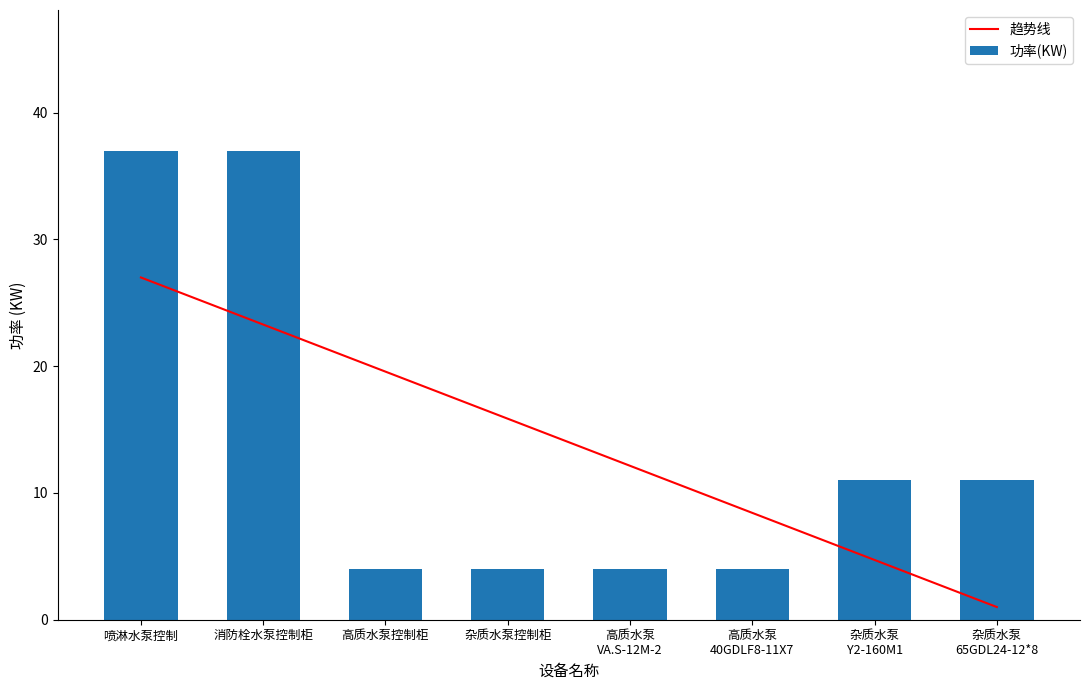

What is the value of the 功率(KW) bar at the 4th from the left?

4